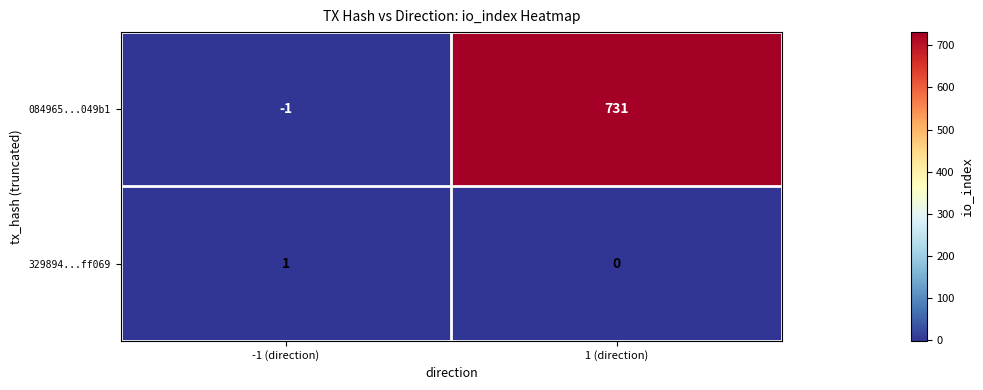

How many values in 329894...ff069 are above zero?

1